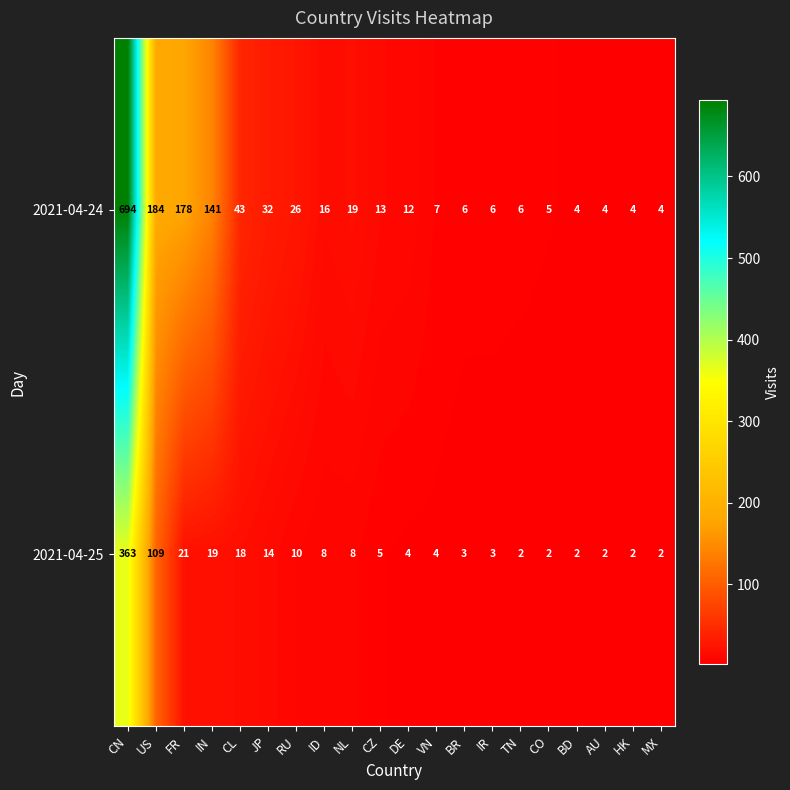

What is the sum of the 2021-04-25 values at DE and CL?

22